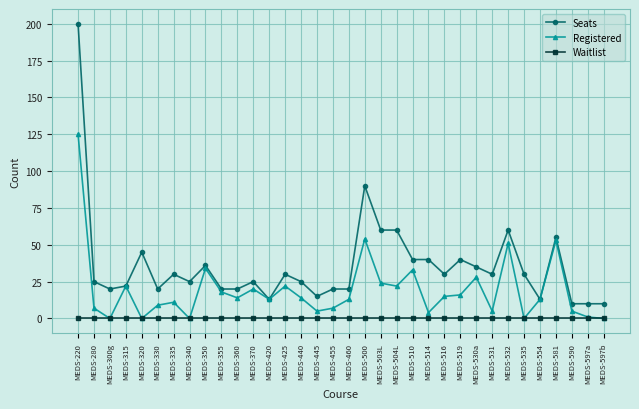

Rank the series at MEDS-510 from lowest to highest value.

Waitlist, Registered, Seats